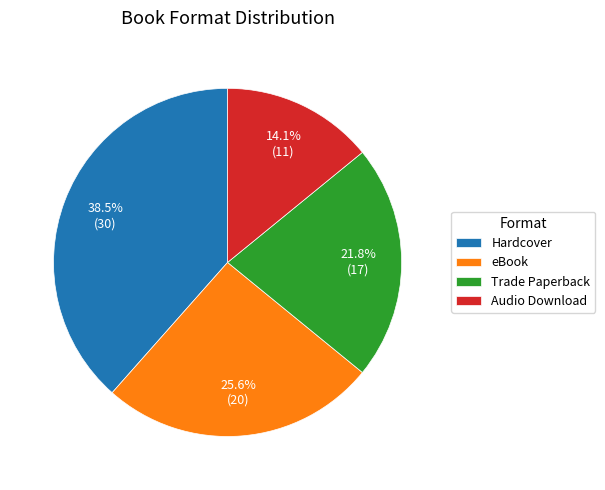

Which slice is the largest?

Hardcover